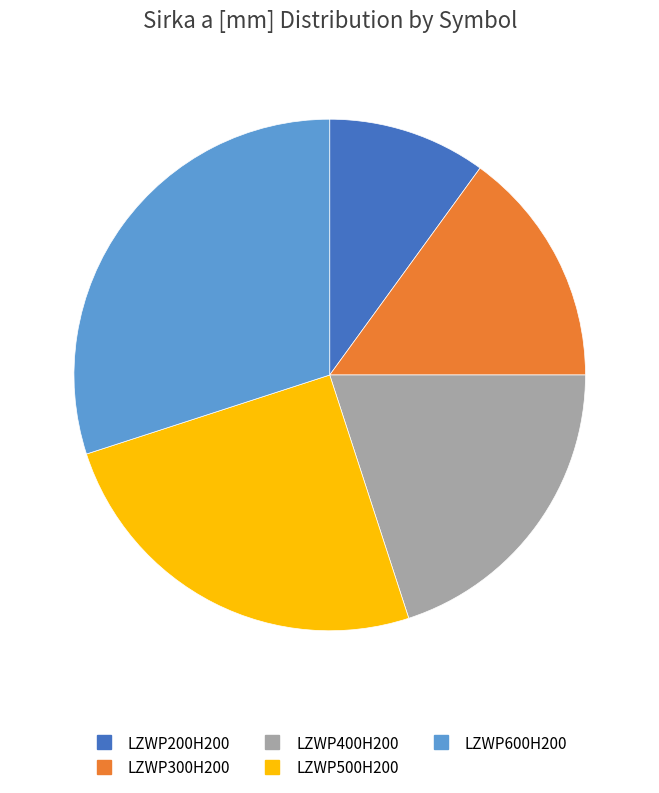

Is there a majority slice in this chart?

No